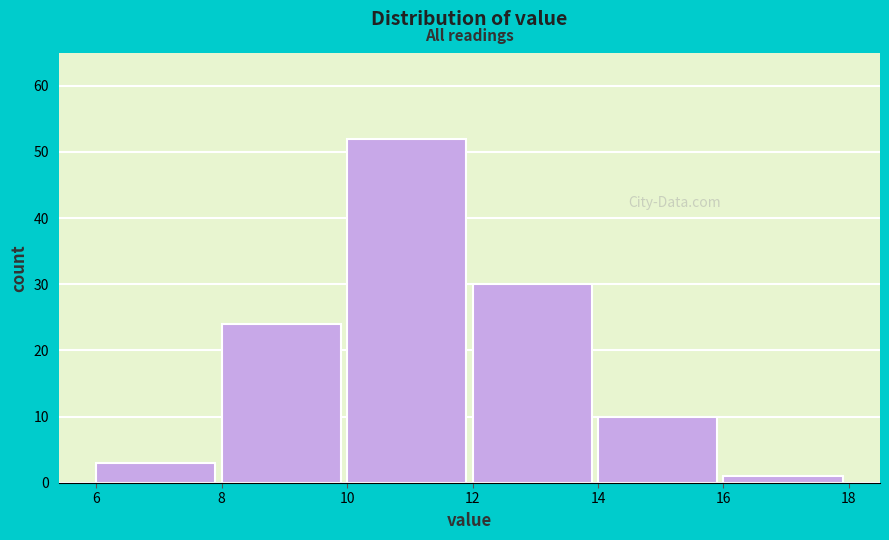

Over which range of the x-axis is the bar tallest?

10 to 12